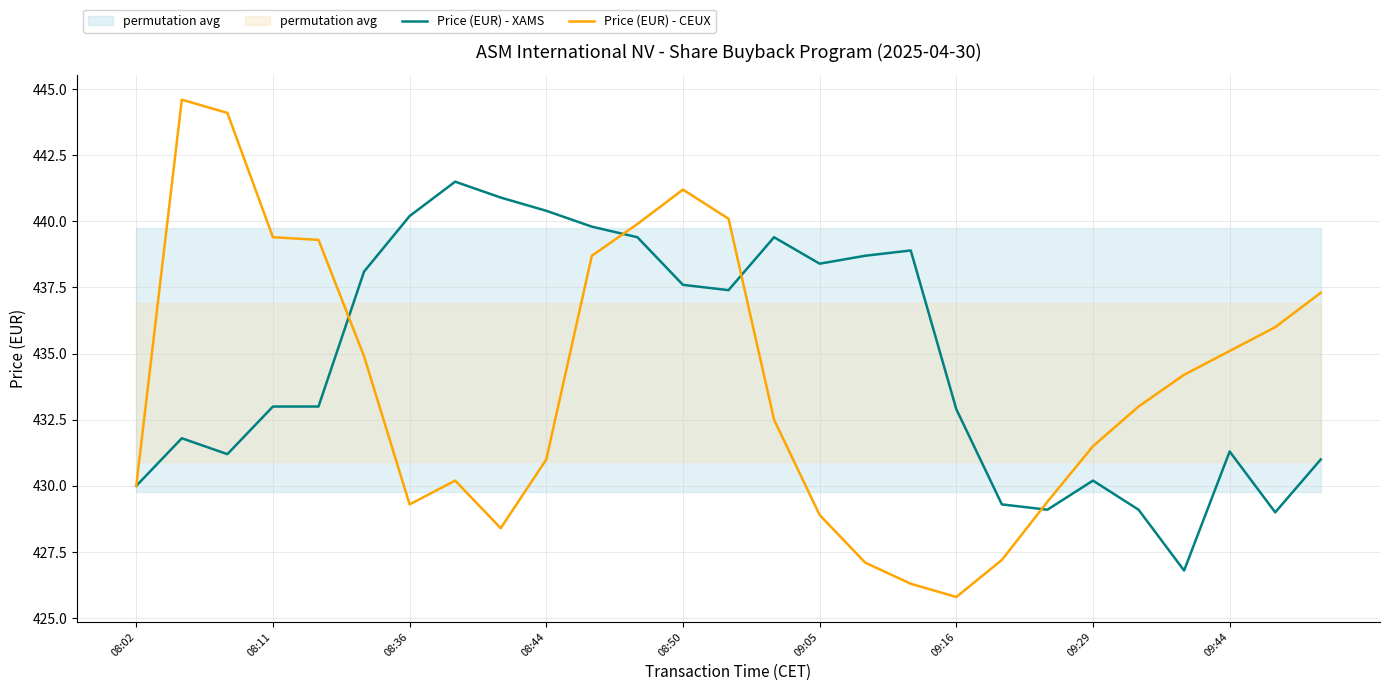

True or false: Price (EUR) - CEUX has a value of 126.5 at 14.

False